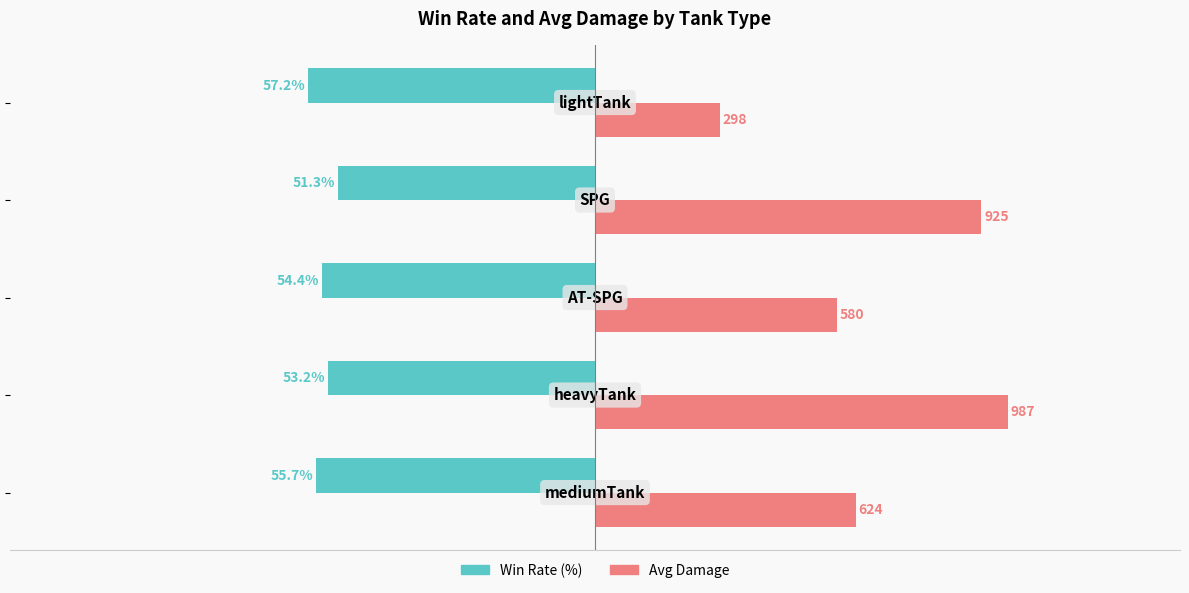

What are all the series names shown in the legend?

Win Rate (%), Avg Damage